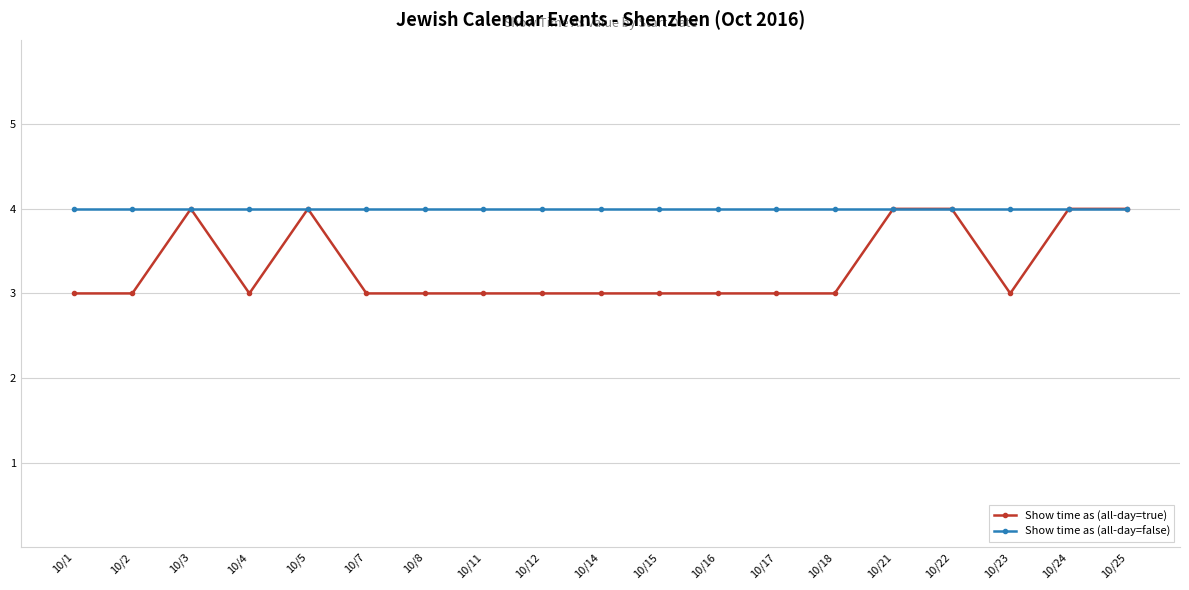

What is the total value across all series at 10/24?

8